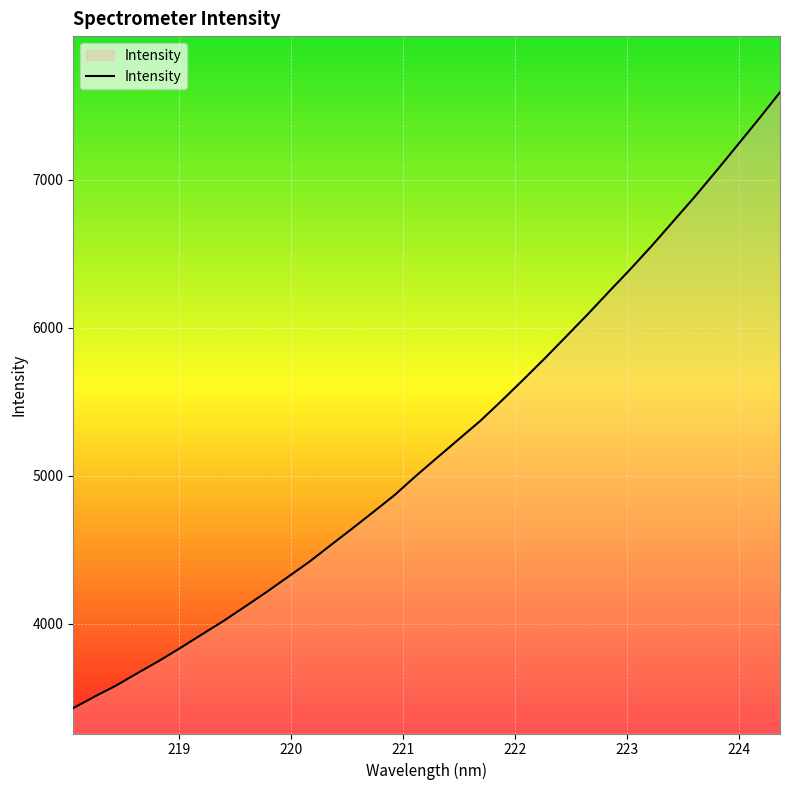

What is the smallest value displayed?

3429.7